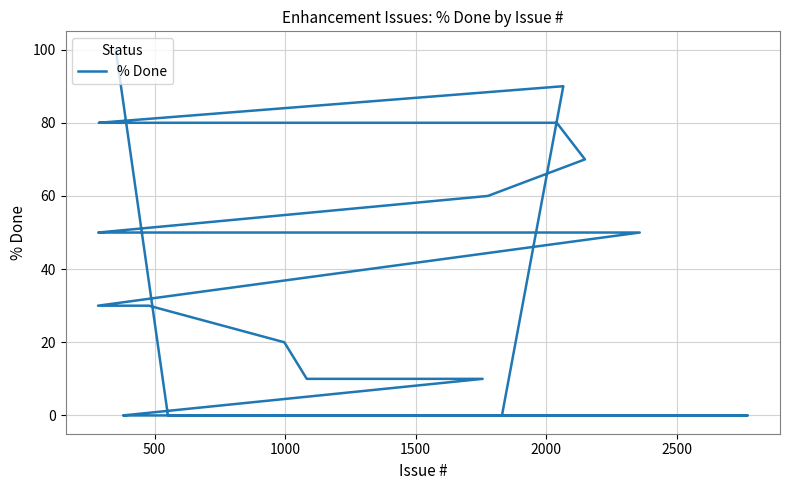

The value at 27 is 10. True or false?

False